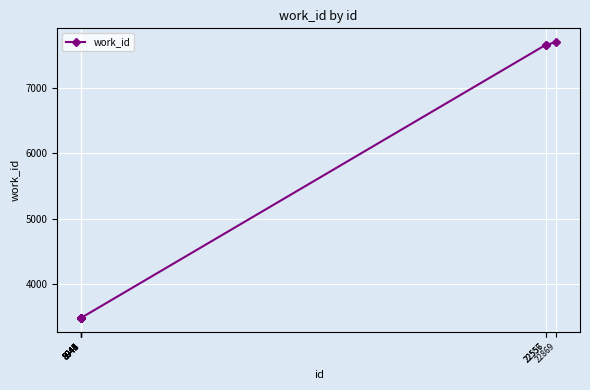

What is the change in value from 8944 to 22869?

+4205